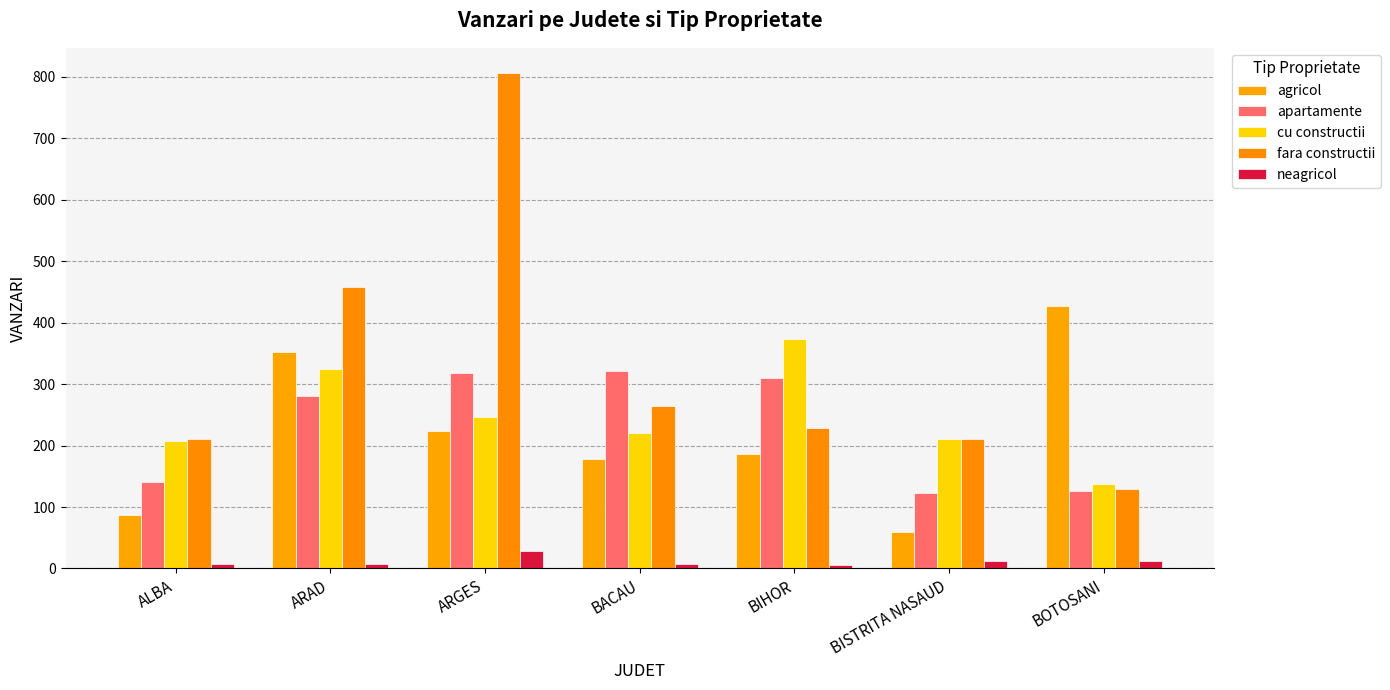

How many data points does each series have?

7